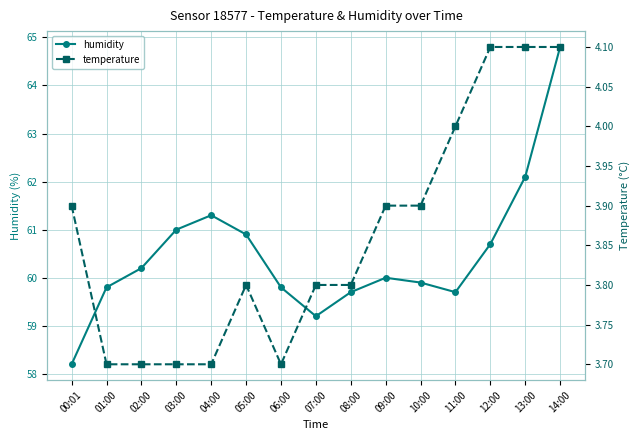

True or false: humidity has a value of 30.9 at 01:00.

False